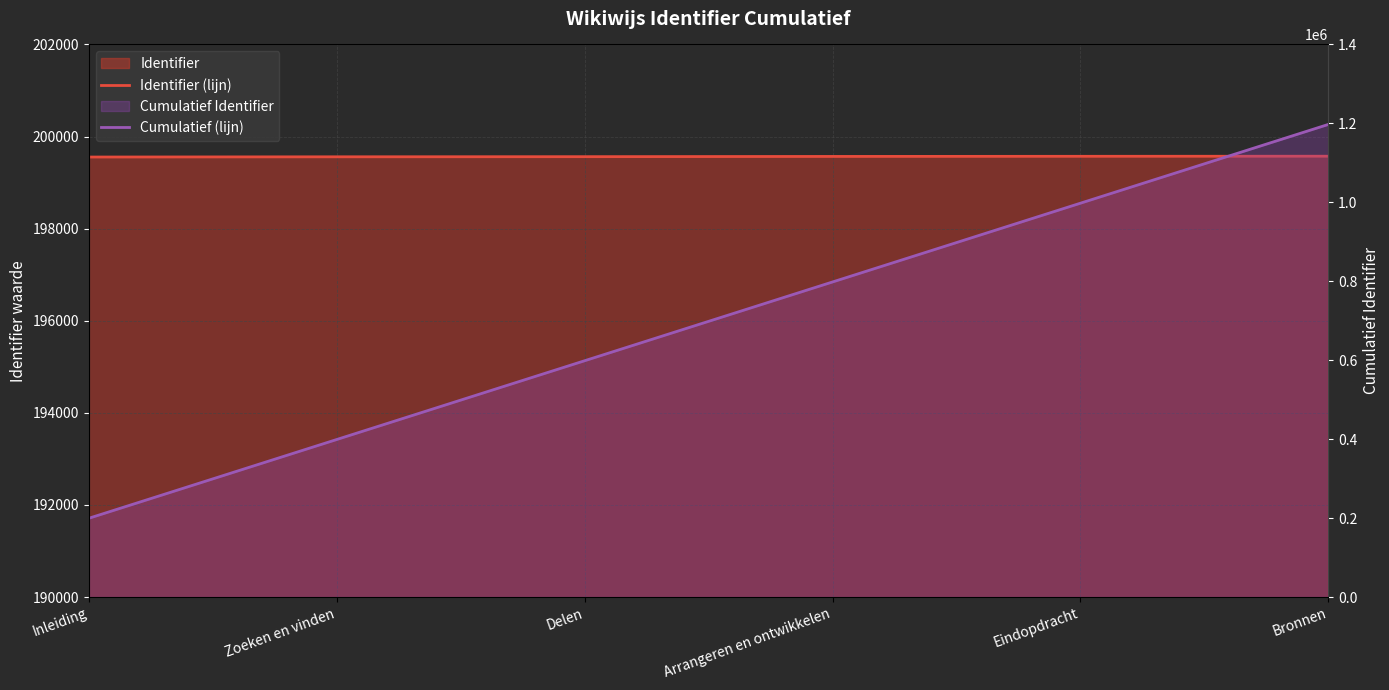

What is the sum of the Identifier (lijn) values at Delen and Eindopdracht?

399134